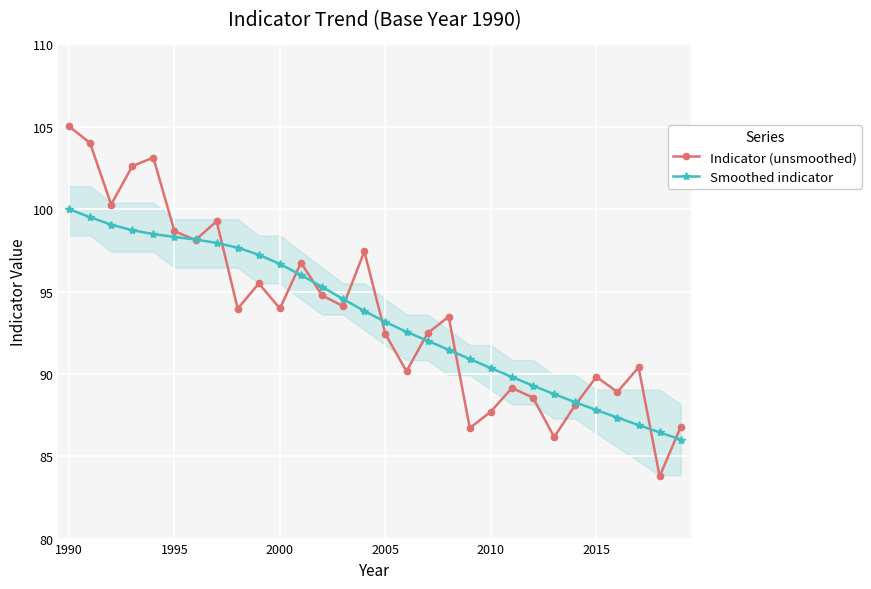

In Indicator (unsmoothed), how many points are lower than both neighbors (excluding endpoints)?

10